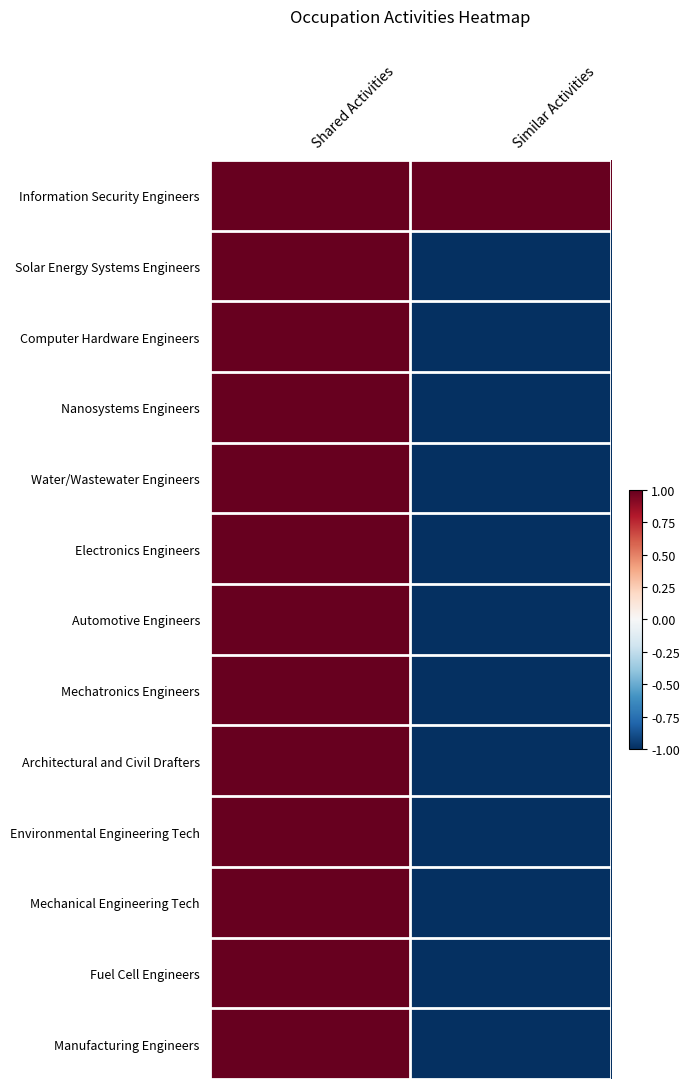

Which label corresponds to the smallest value in the chart?

Similar Activities